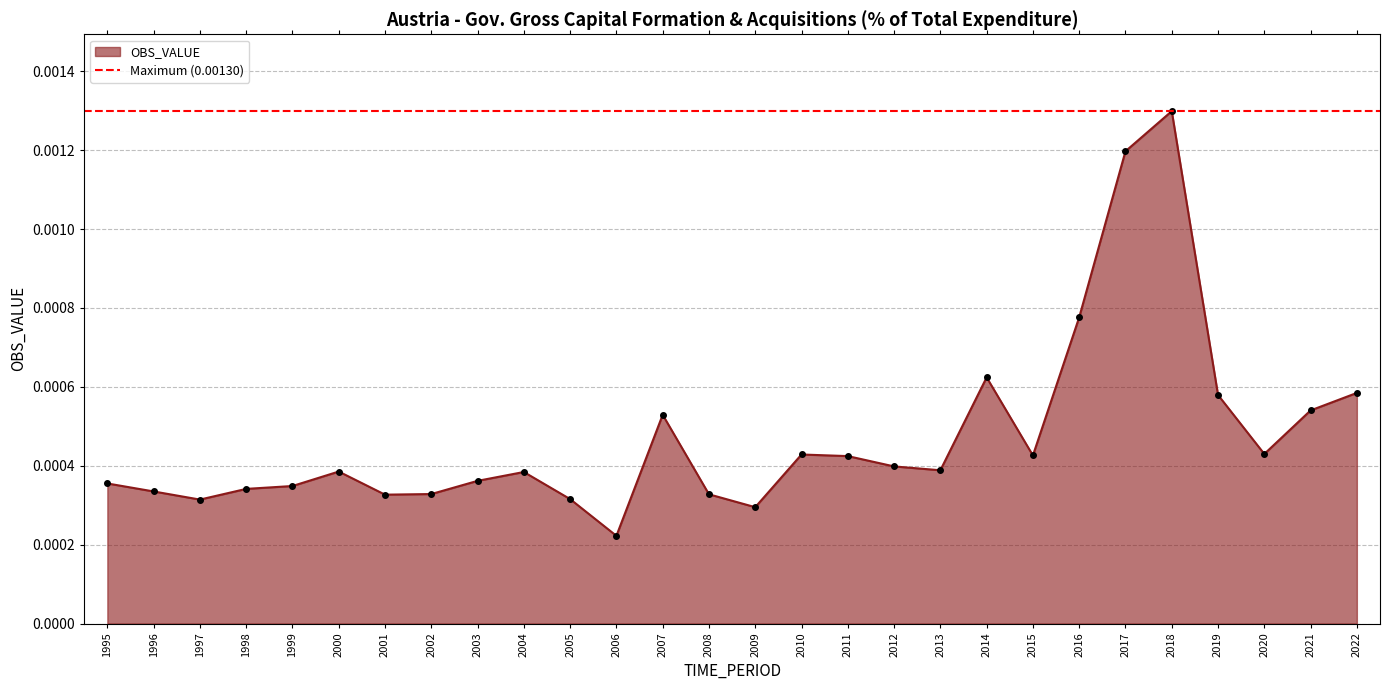

The value at 2003 is 0.0. True or false?

False